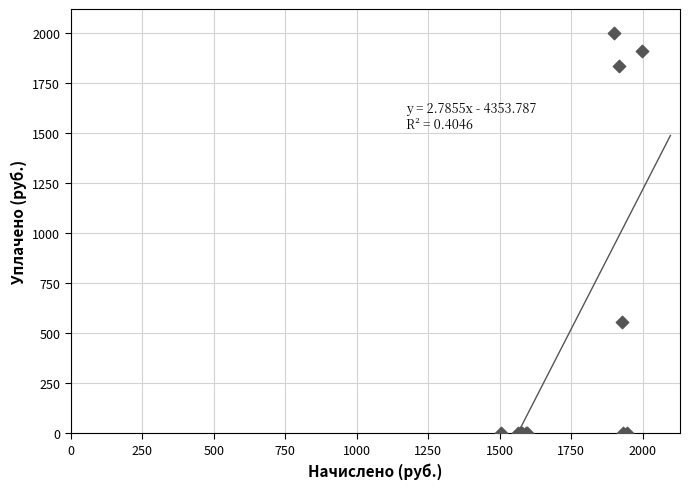

What Y value in the scatter plot is closest to 1000?

557.8